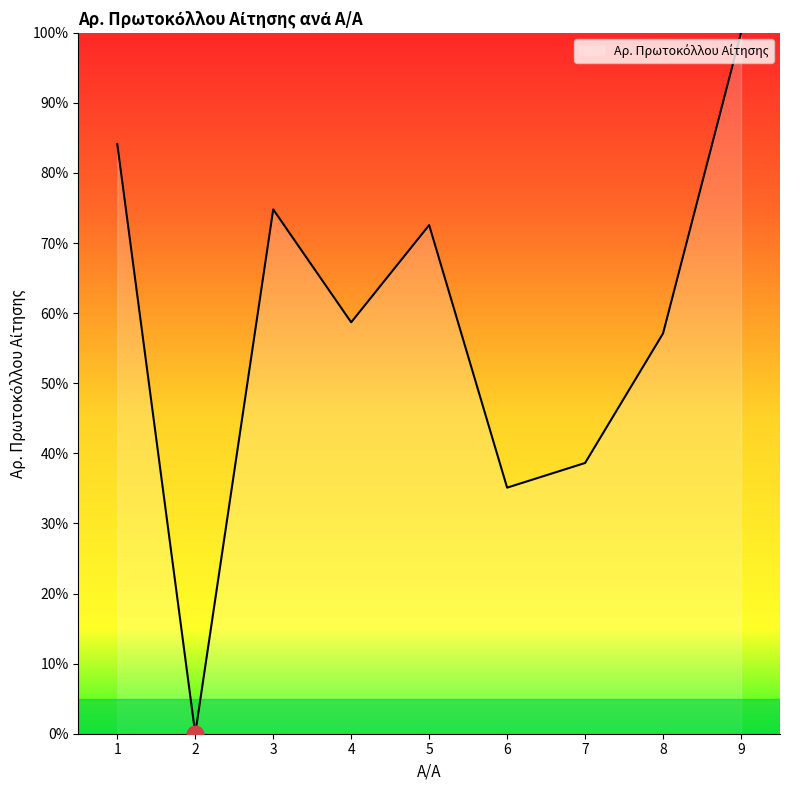

What is the average value?

57.9